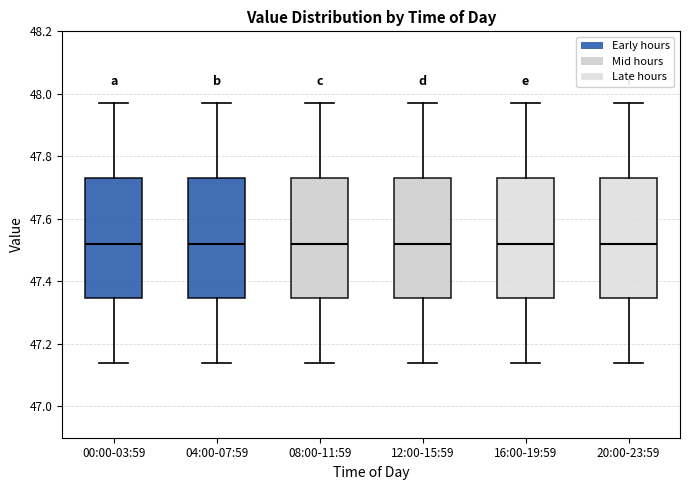

Reading left to right, transcribe this box plot: for each box, give where its median line is, the range the box spans, and where its two whiskers end, as read against the y-axis. The values are not printed on the chart, so give them approximately, as read against the axis.

00:00-03:59: median 47.52, box 47.34 to 47.74, whiskers 47.14 to 47.98
04:00-07:59: median 47.52, box 47.34 to 47.74, whiskers 47.14 to 47.98
08:00-11:59: median 47.52, box 47.34 to 47.74, whiskers 47.14 to 47.98
12:00-15:59: median 47.52, box 47.34 to 47.74, whiskers 47.14 to 47.98
16:00-19:59: median 47.52, box 47.34 to 47.74, whiskers 47.14 to 47.98
20:00-23:59: median 47.52, box 47.34 to 47.74, whiskers 47.14 to 47.98